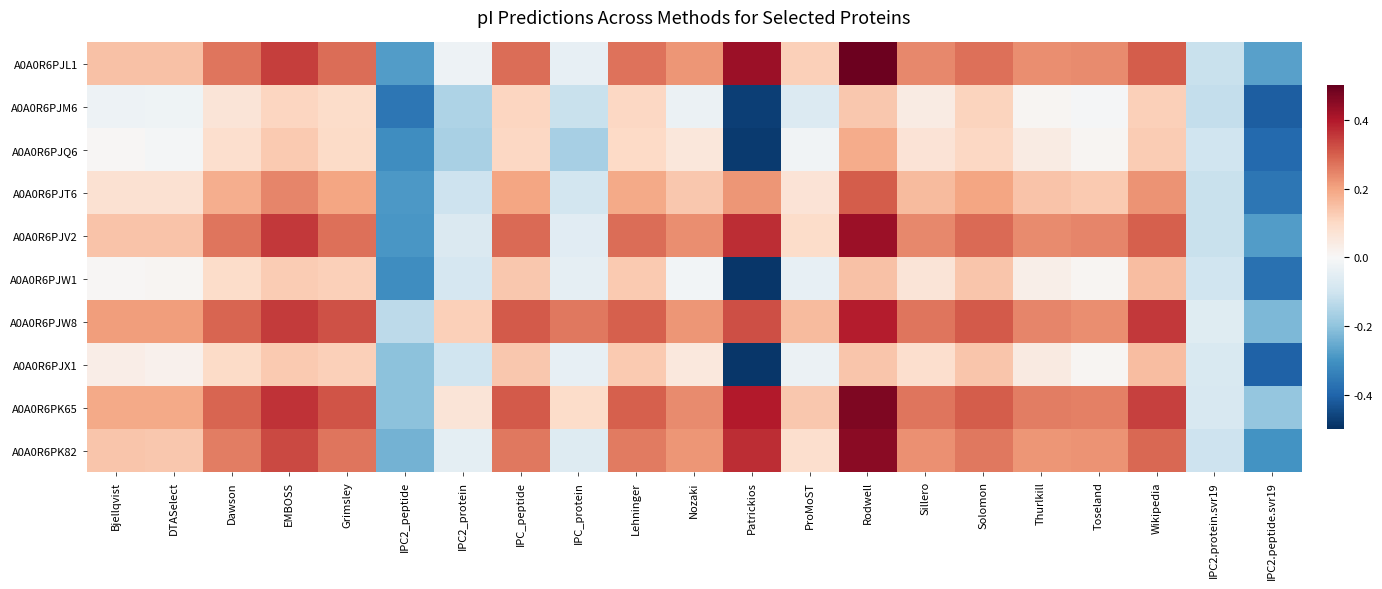

Count the number of categories in the chart.

21